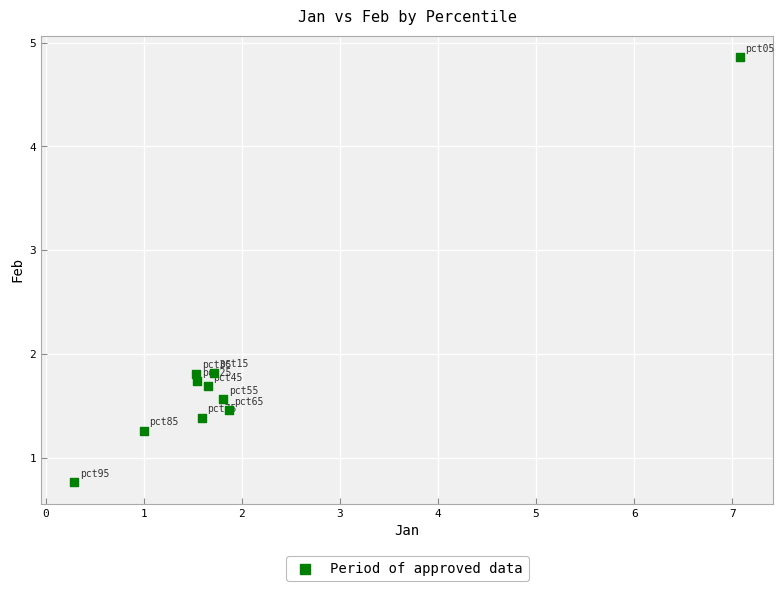

What is the average Y value?

1.8